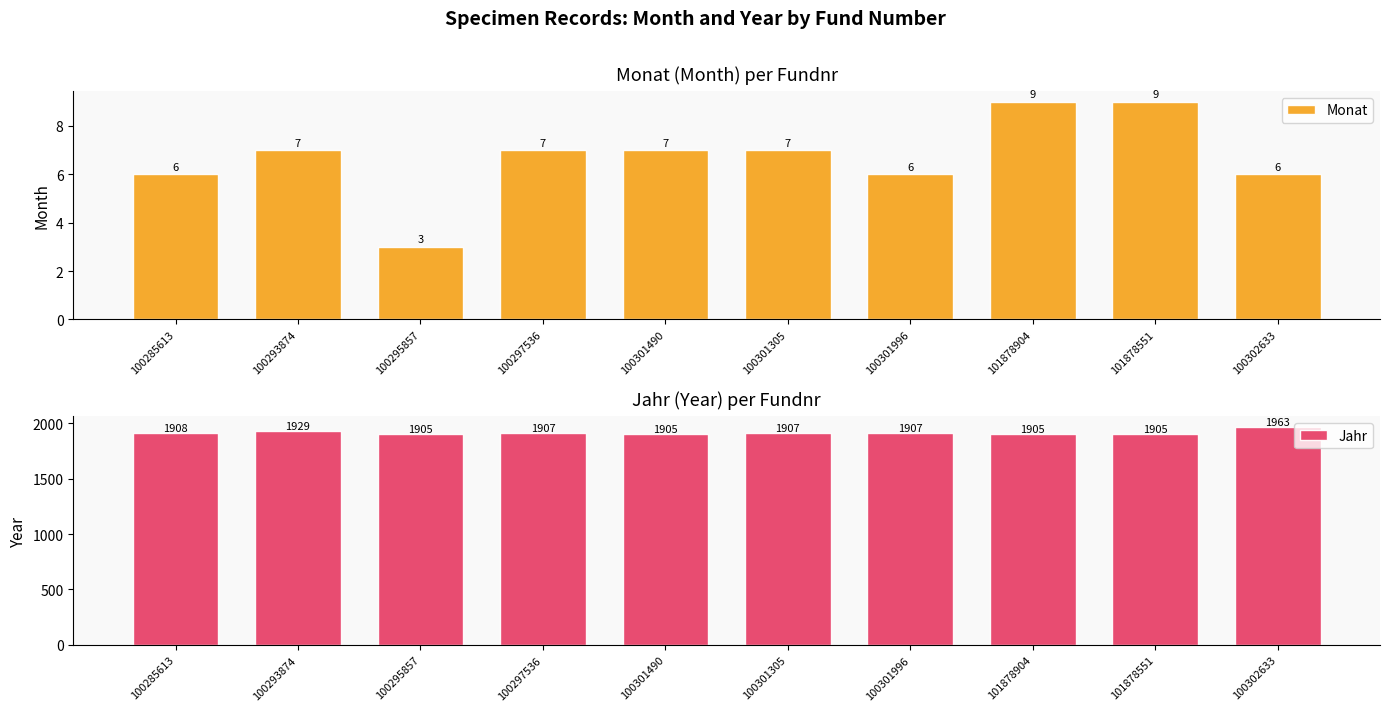

What is the sum of all Monat values?

67